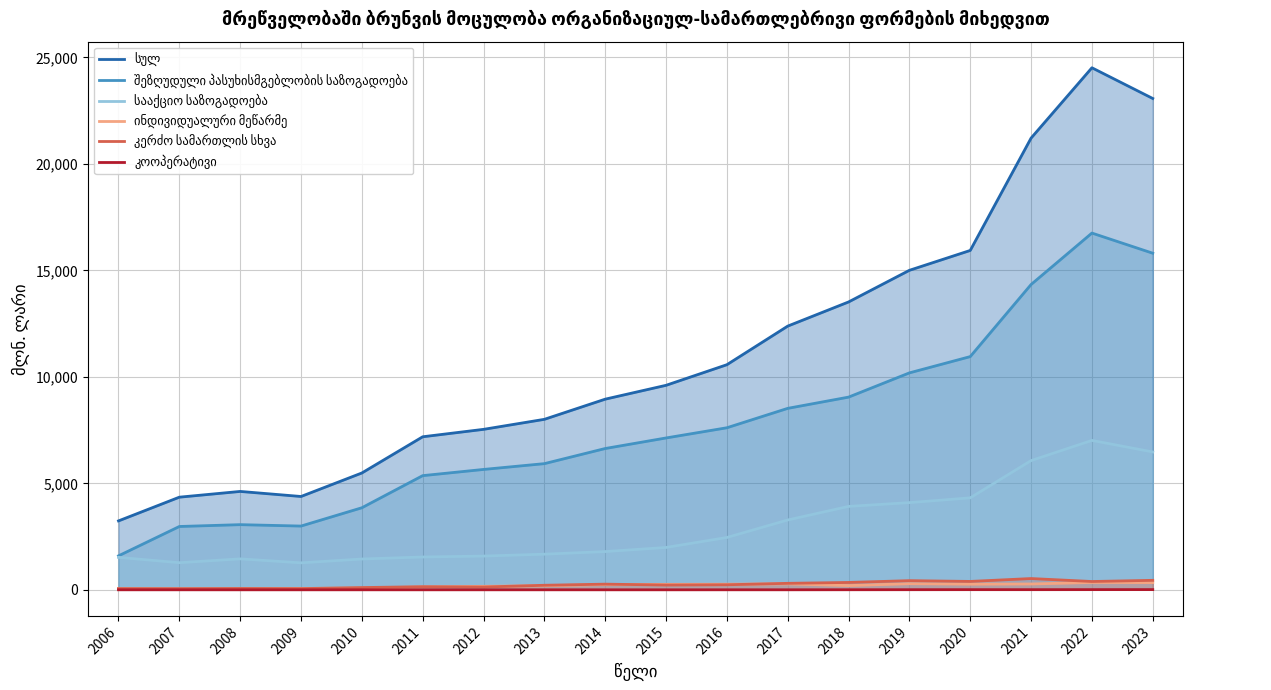

At which category is the sum across all series the highest?

2022